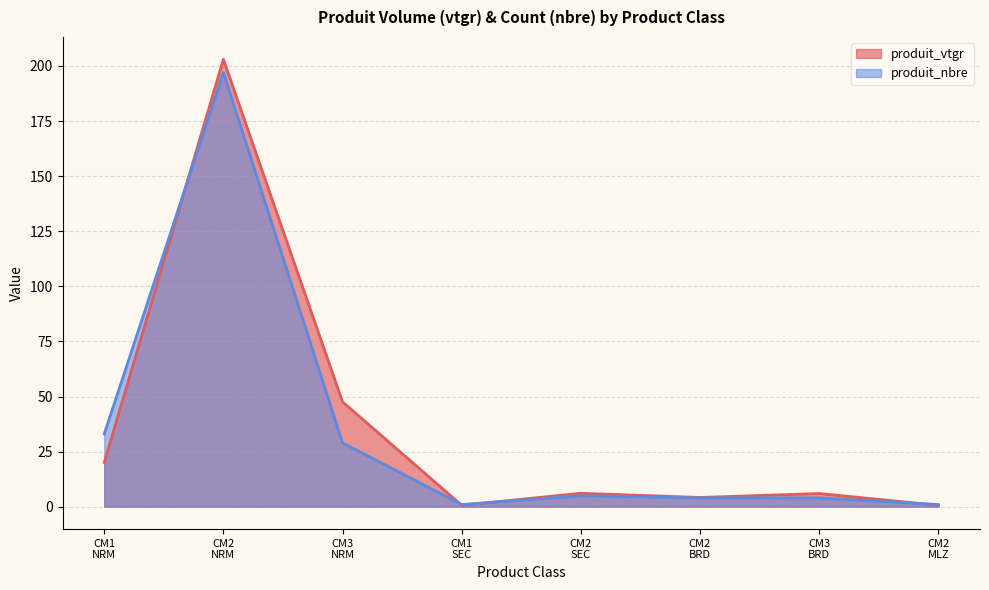

What is the maximum value for produit_vtgr?

203.0